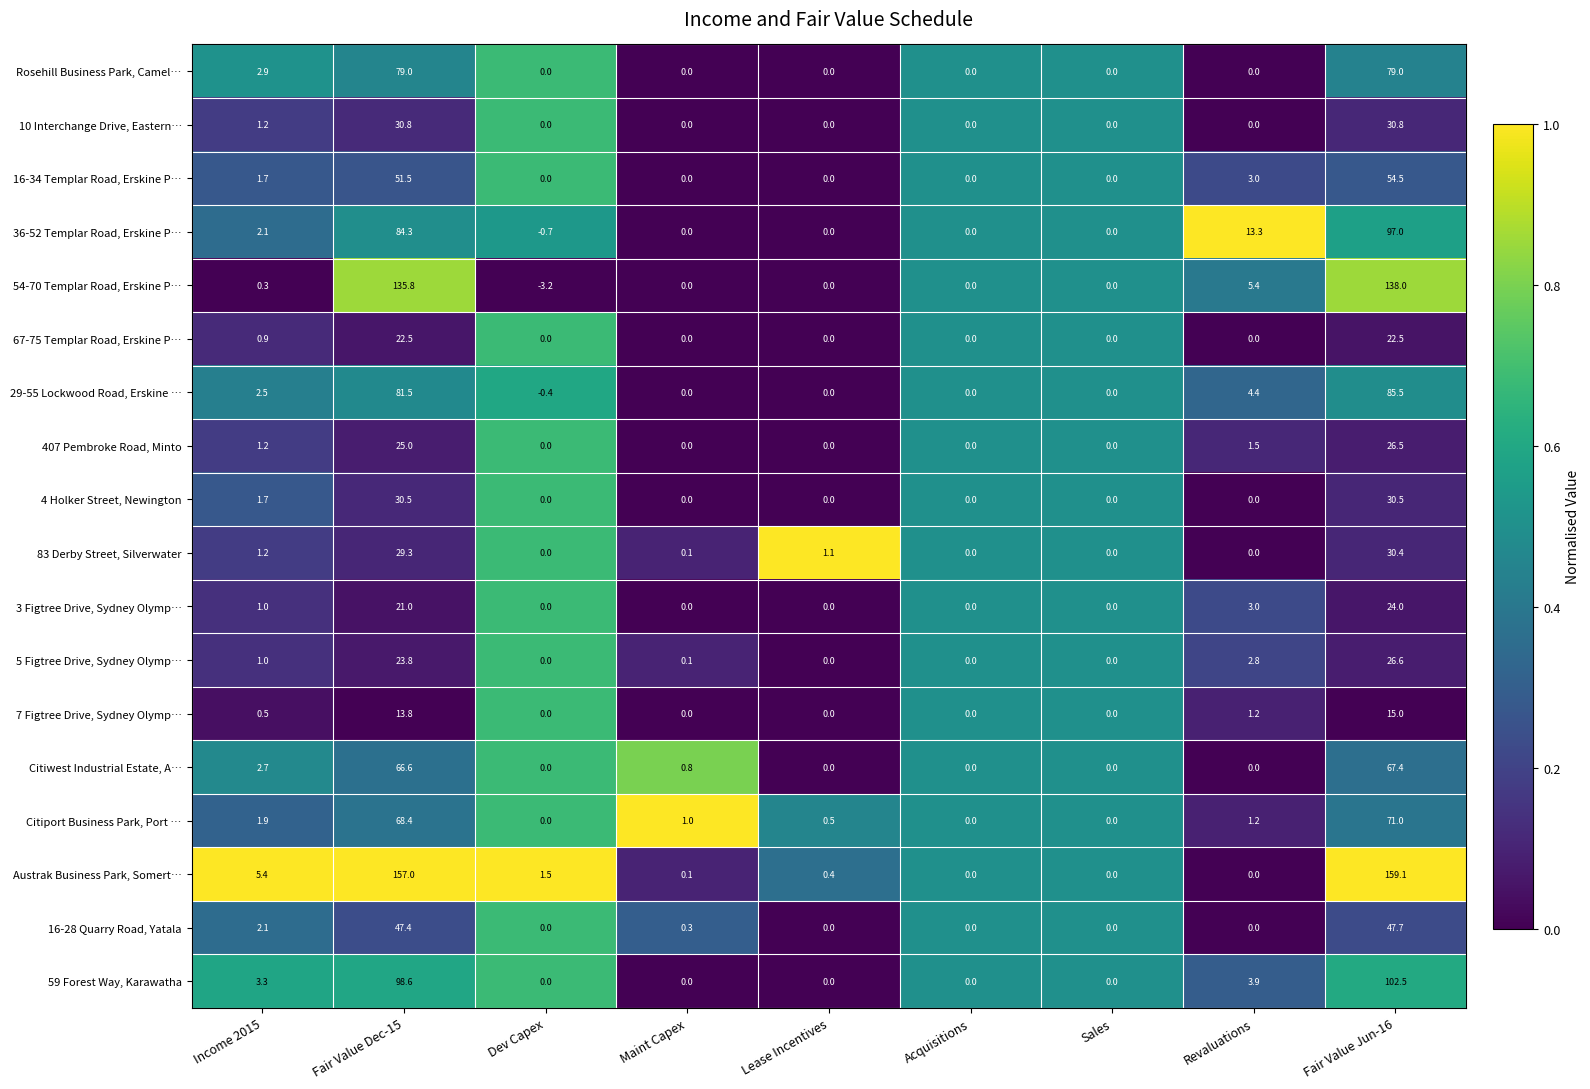

What is the difference between the highest and lowest values at Lease Incentives?

1.1